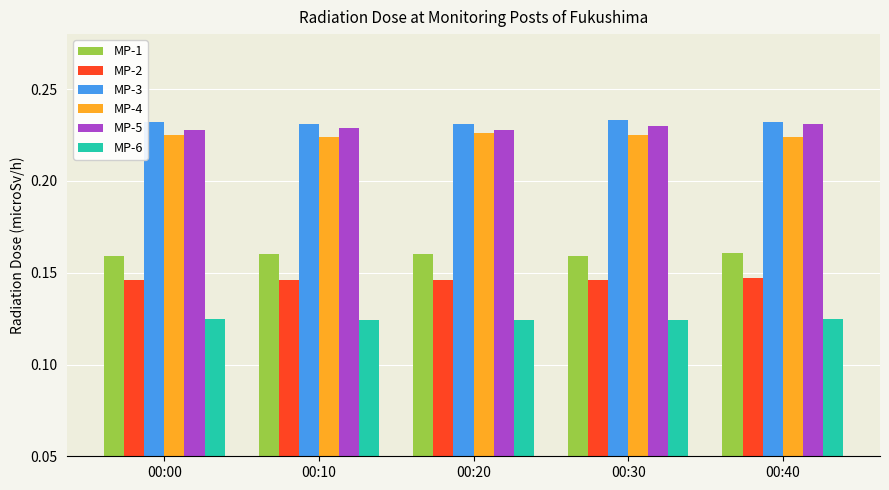

Count the MP-2 values in the range 0 to 1.

5